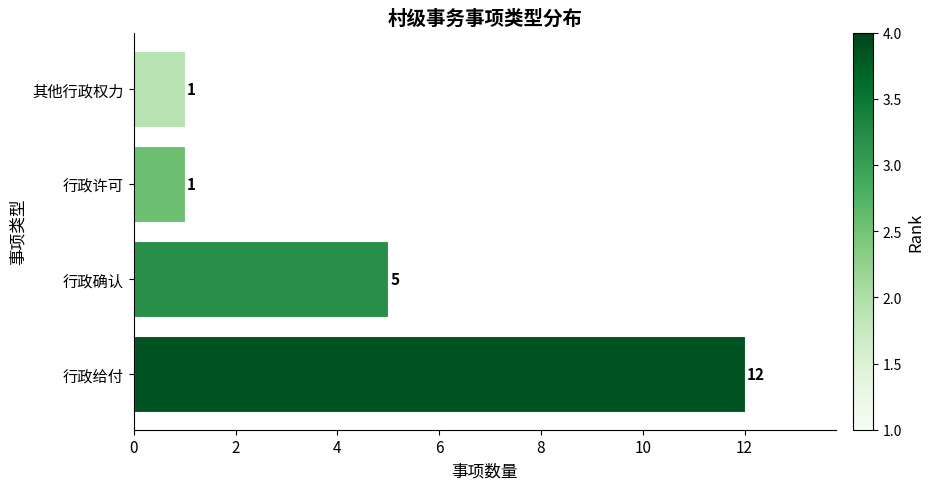

How many values are below 5?

2